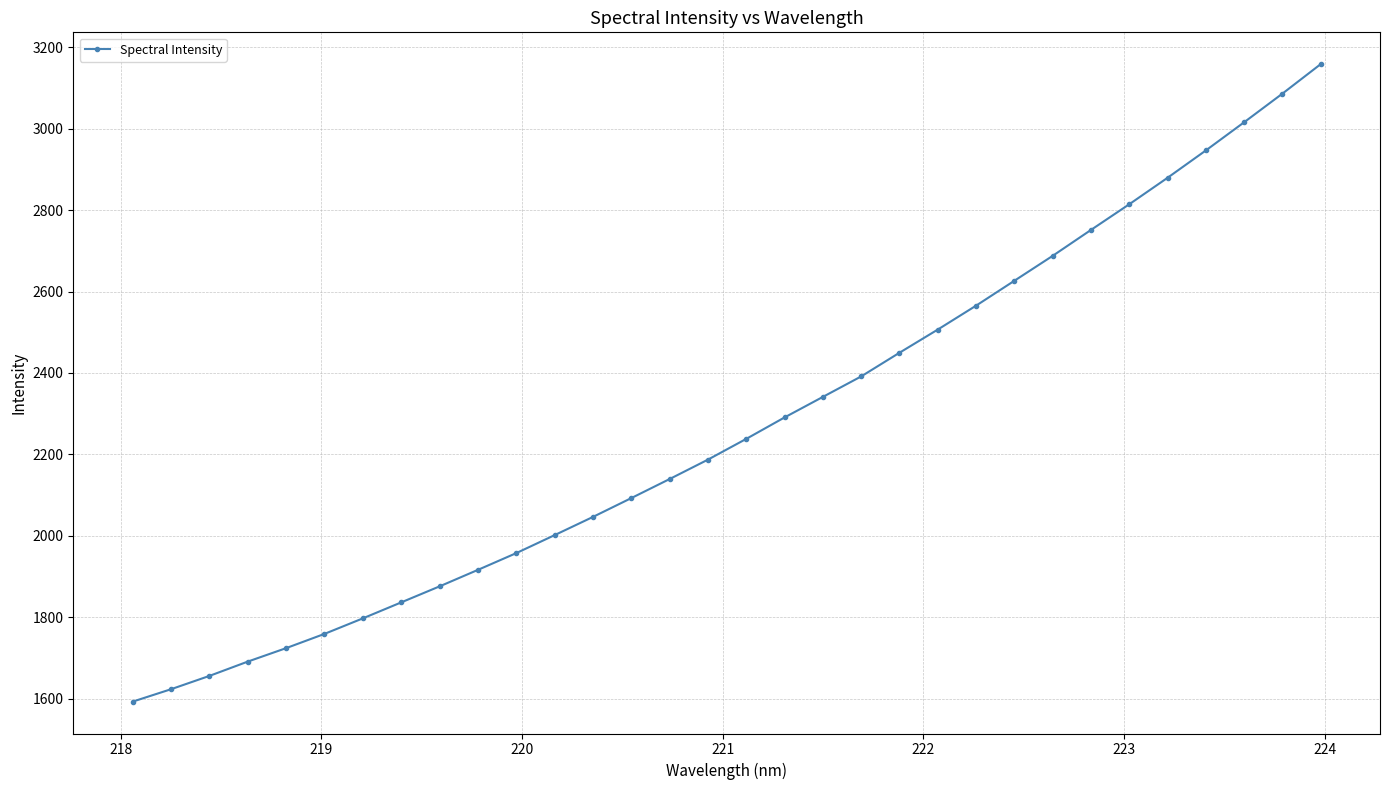

What is the value of the 20th point from the left?

2391.3